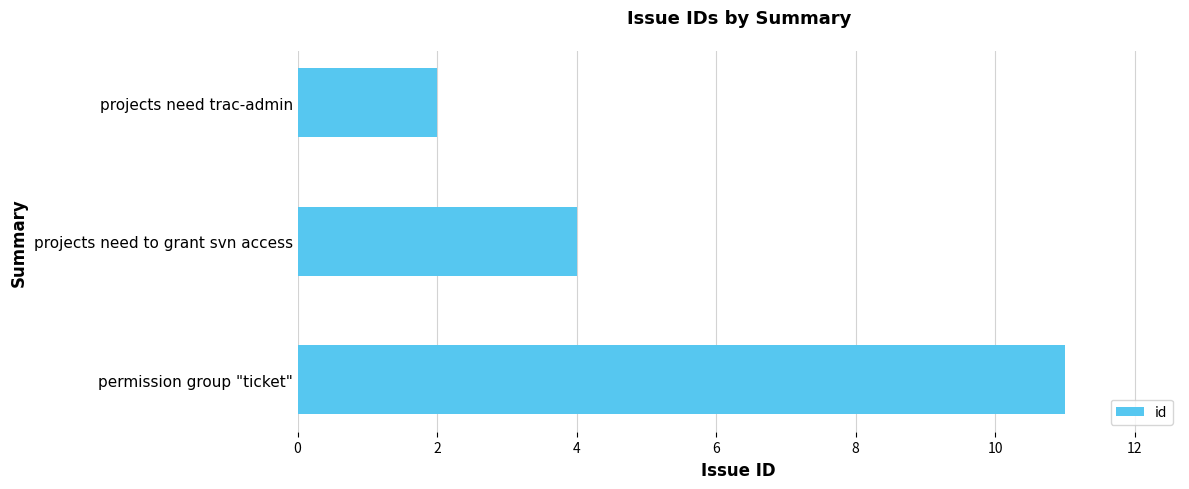

How many series are shown in this chart?

1